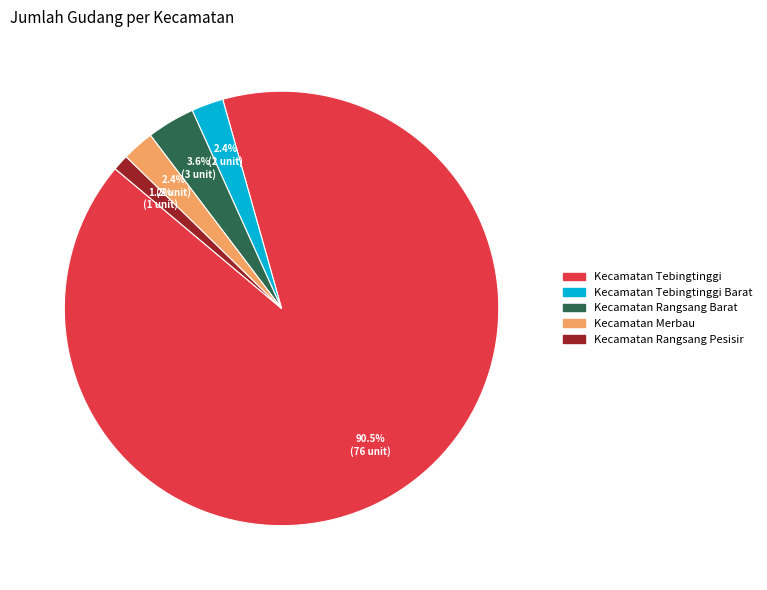

Is there any slice that represents more than half of the pie?

Yes